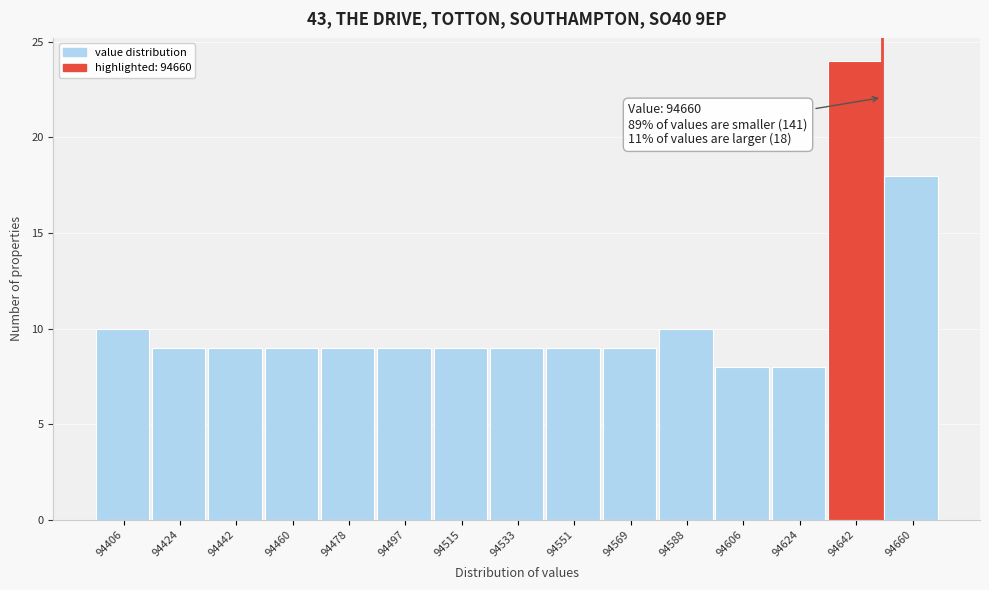

Reading right to left, list all the values displayed in this chart.

94660=18	94642=24	94624=8	94606=8	94588=10	94569=9	94551=9	94533=9	94515=9	94497=9	94478=9	94460=9	94442=9	94424=9	94406=10